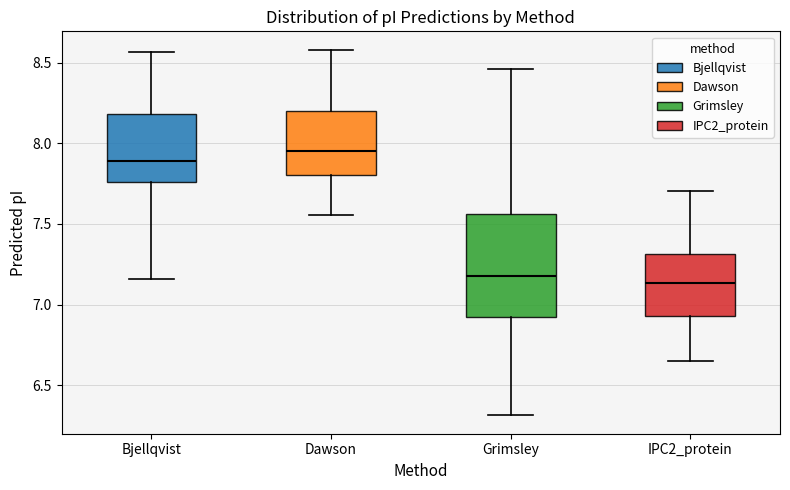

Where is the lower edge of the box for Bjellqvist on the y-axis? The values are not printed on the chart, so give them approximately, as read against the axis.

7.75